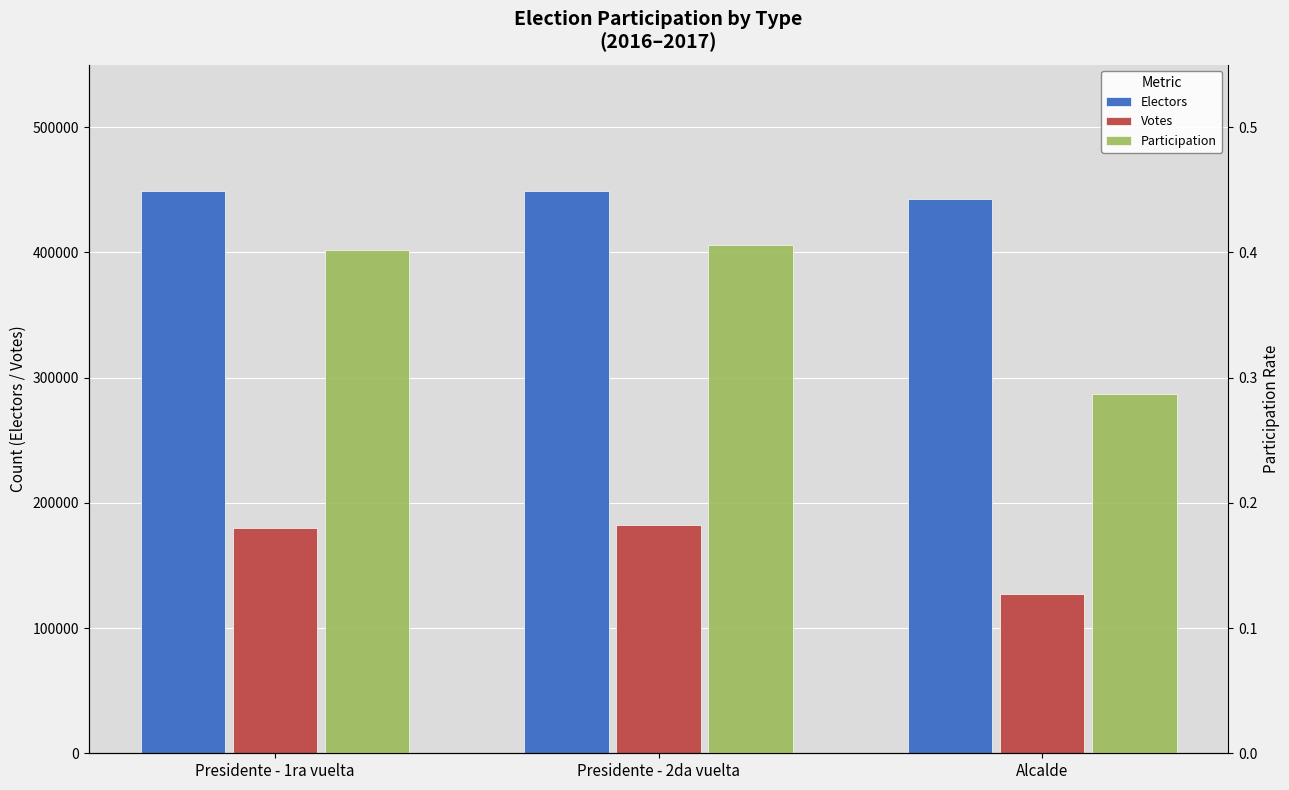

Is it true that Participation equals 0.4 at Presidente - 2da vuelta?

True